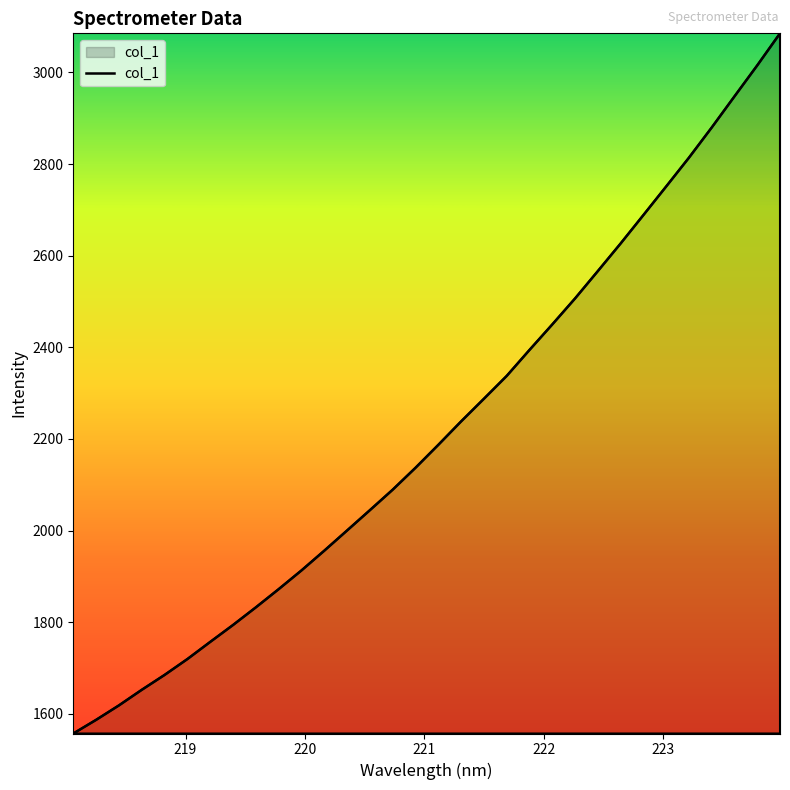

What is the minimum value shown in the chart?

1557.2